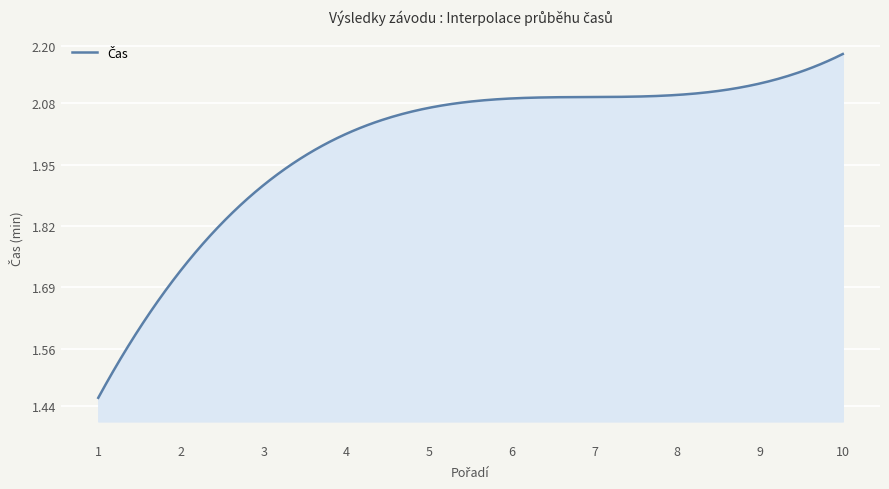

What is the difference between the maximum and minimum values?

0.7